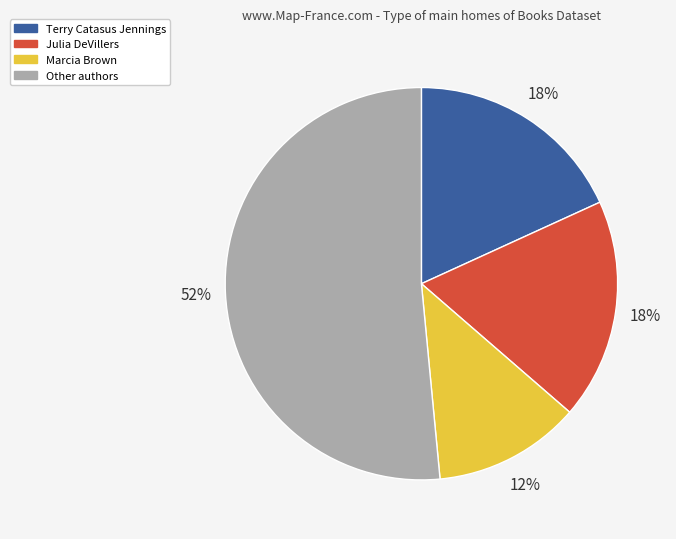

To the nearest percent, what is the average slice percentage?

25%